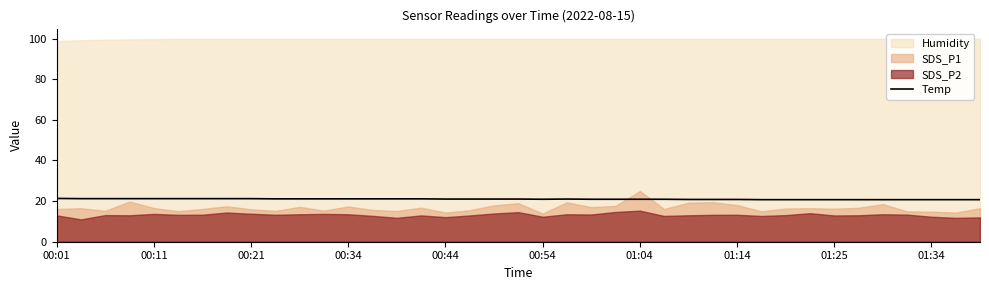

What value does the data have at 19?

21.0